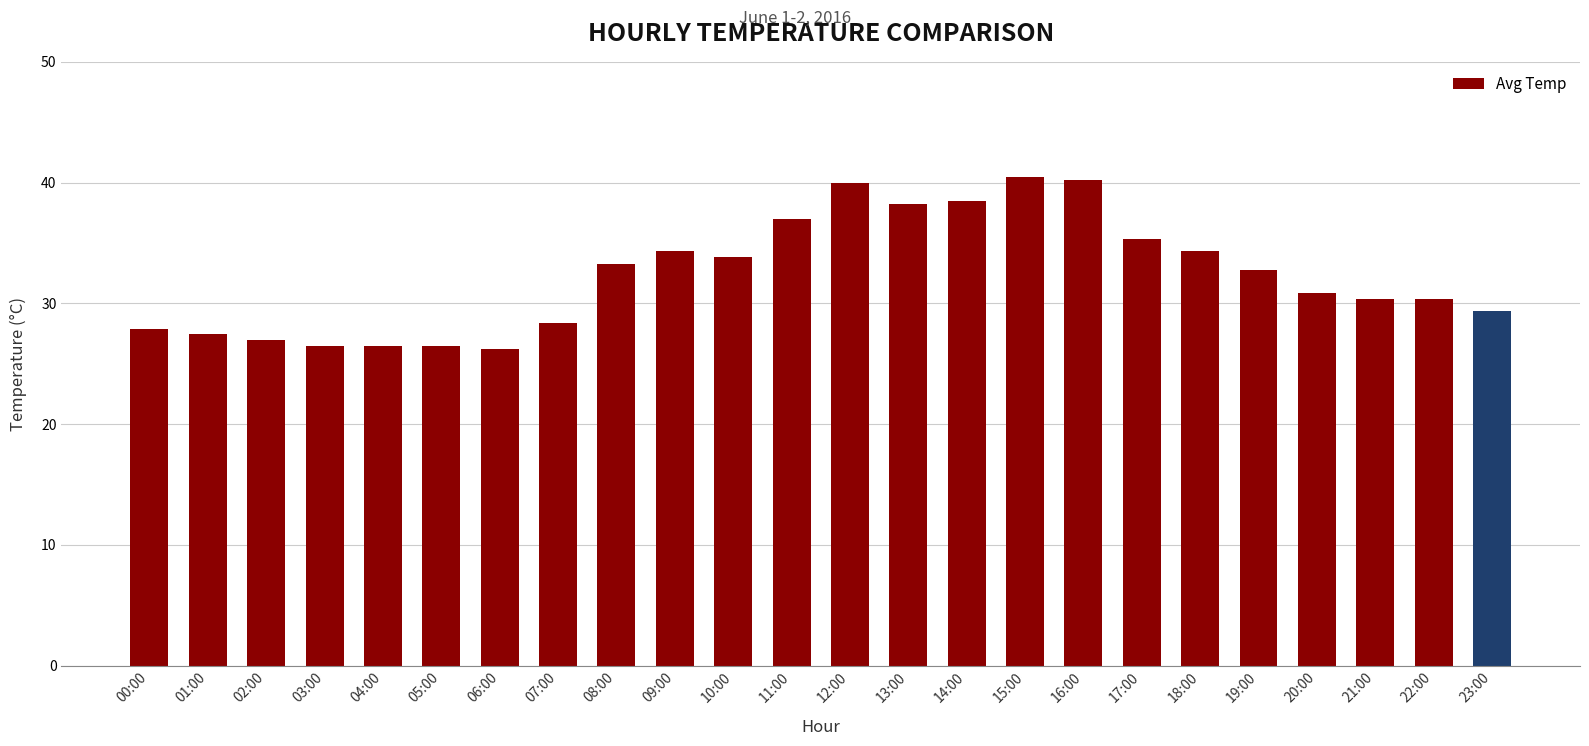

What is the sum of the values at 23:00 and 07:00?

57.8